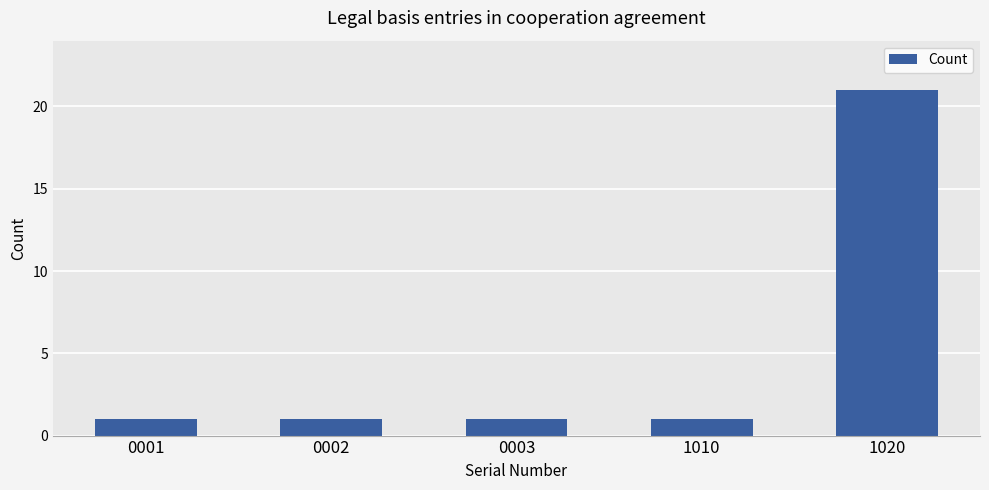

Is it true that the value at 0003 is 1?

True